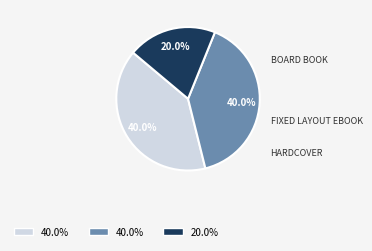

Does any single category account for the majority?

No